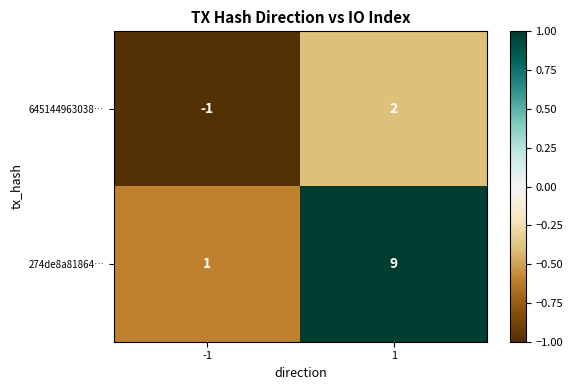

Is it true that 645144963038… equals -1 at -1?

True